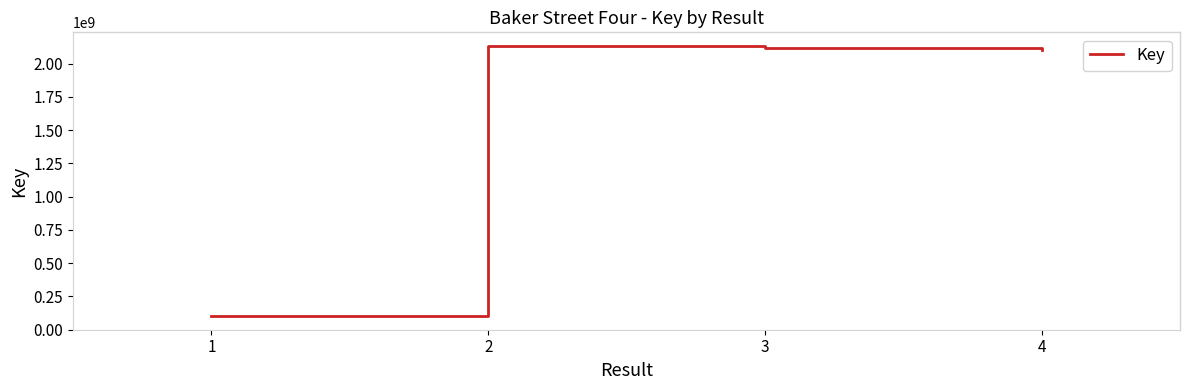

What is the difference between the values at 3 and 4?

20910744